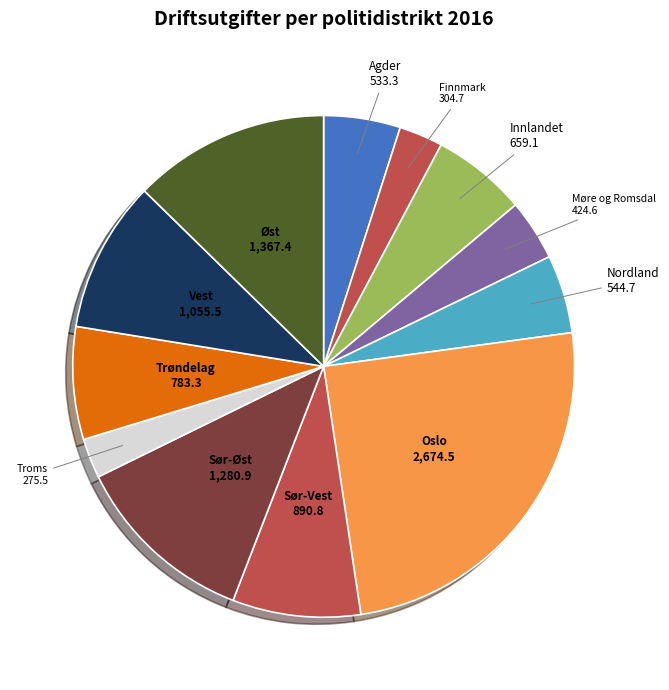

Rank the categories by value from lowest to highest.

Troms politidistrikt, Finnmark politidistrikt, Møre og Romsdal politidistrikt, Agder politidistrikt, Nordland politidistrikt, Innlandet politidistrikt, Trøndelag politidistrikt, Sør-Vest politidistrikt, Vest politidistrikt, Sør-Øst politidistrikt, Øst politidistrikt, Oslo politidistrikt